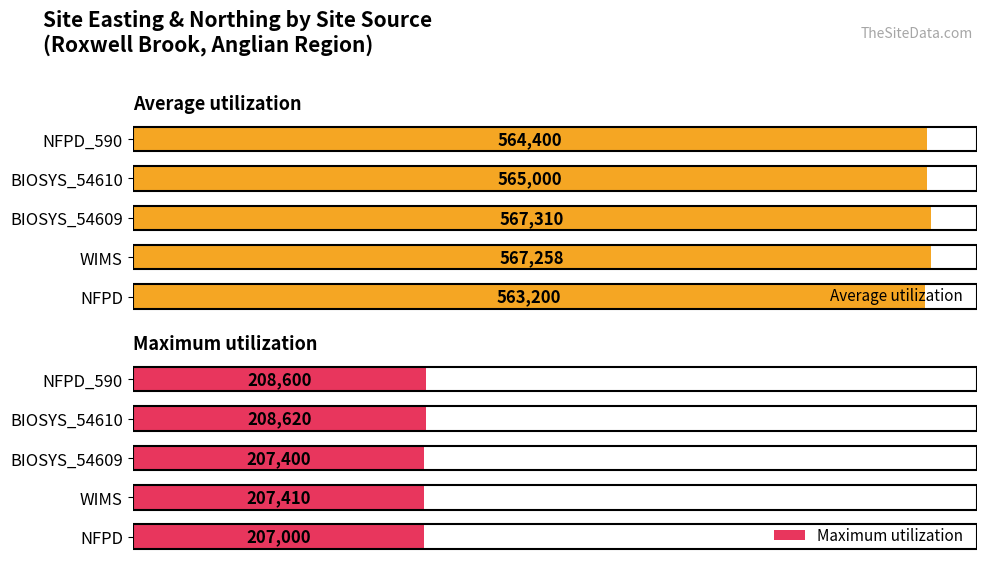

Are the bars horizontal?

Yes